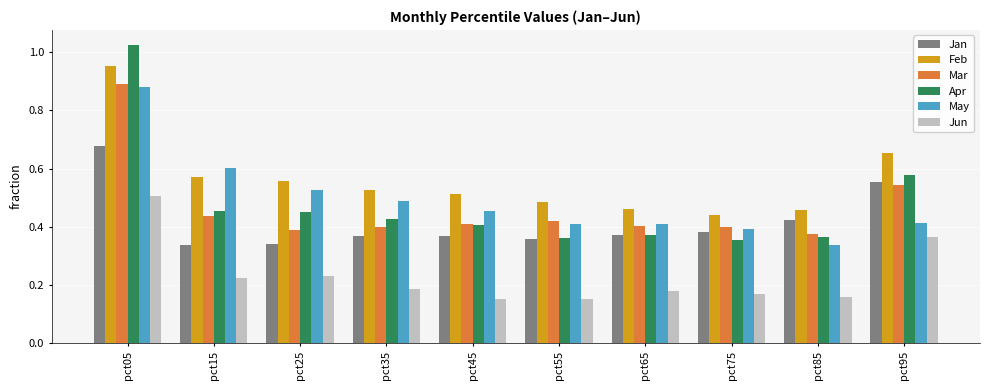

What are all the series names shown in the legend?

Jan, Feb, Mar, Apr, May, Jun